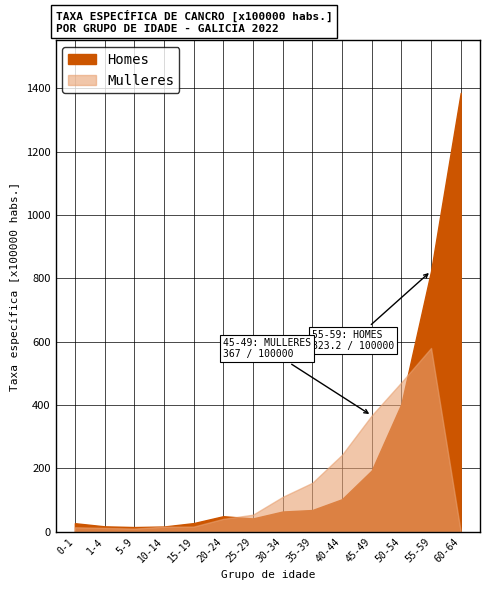

At which label is Homes closest to 700?

55-59